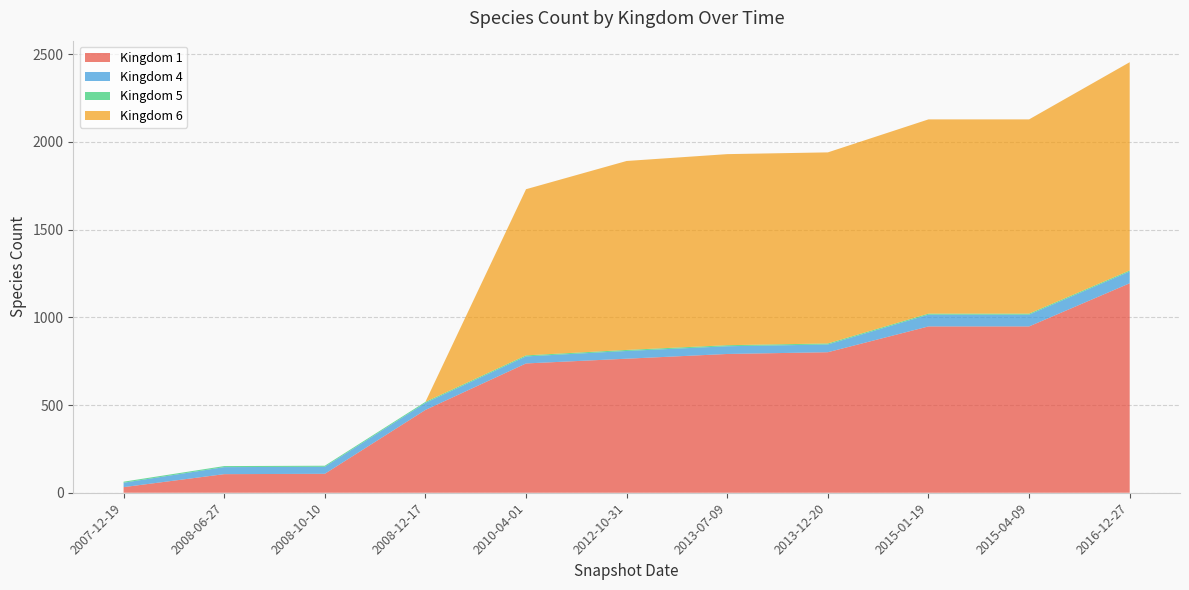

Reading right to left, transcribe all the data shown in this chart.

Kingdom 1: 1194	948	948	801	791	764	737	472	108	106	32
Kingdom 4: 67	67	67	44	44	44	40	40	40	40	25
Kingdom 5: 6	6	6	6	6	6	6	6	6	6	6
Kingdom 6: 1187	1107	1107	1089	1089	1077	947	0	0	0	0